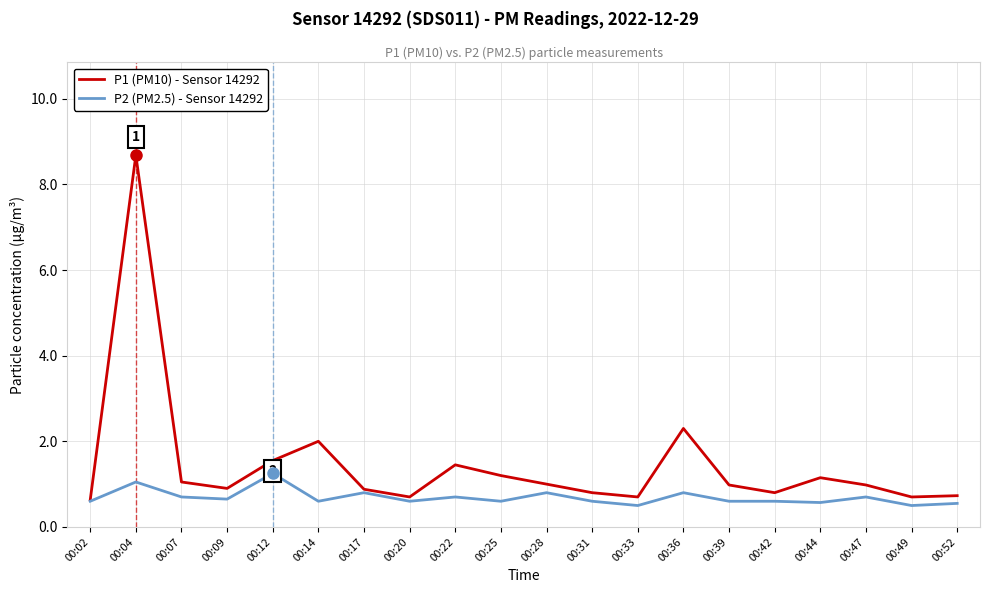

Which category has the highest value in the P1 (PM10) - Sensor 14292 series?

00:04